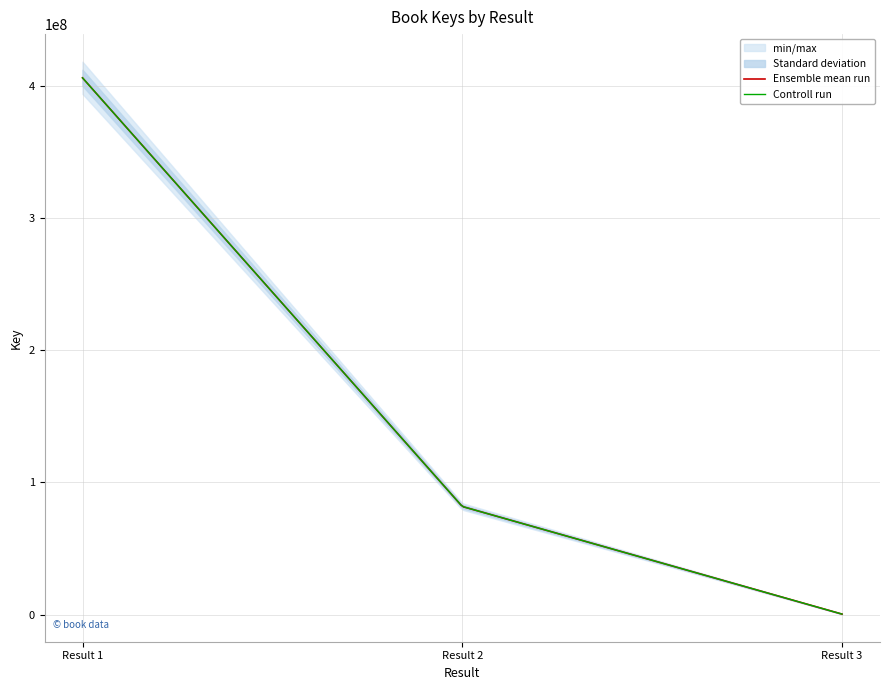

Reading left to right, extract all data points from this chart.

1=406322915	=406322915	2=81798296	=81798296	3=332499